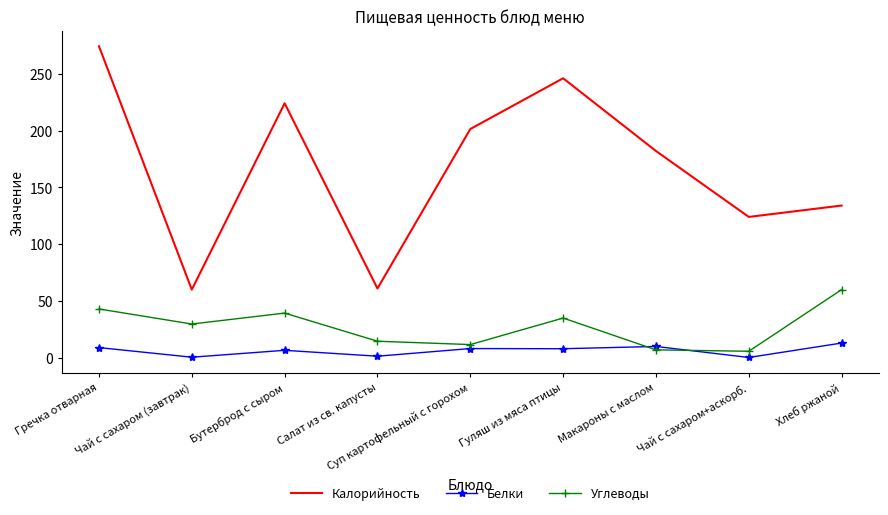

What is the lowest value of the Калорийность series?

60.0